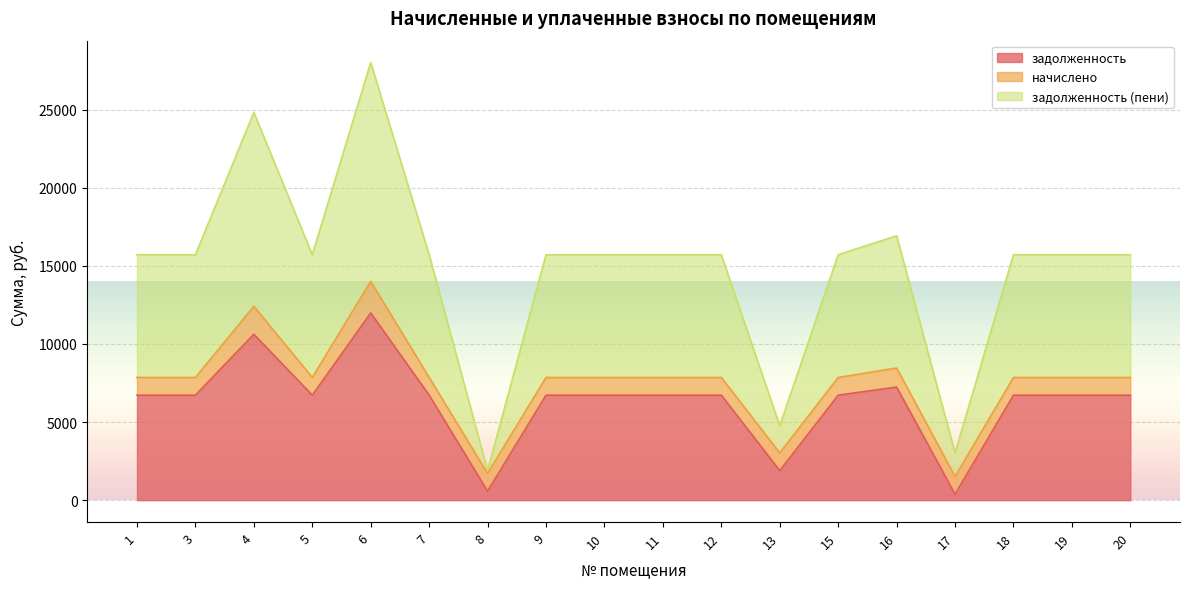

How many values in the задолженность series exceed 6720?

3